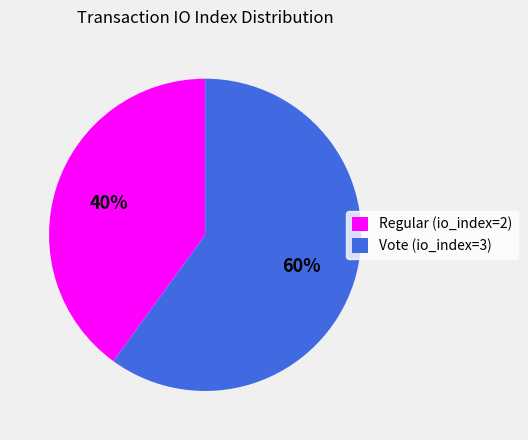

To the nearest percent, what is the difference between the largest and smallest slice percentages?

20%